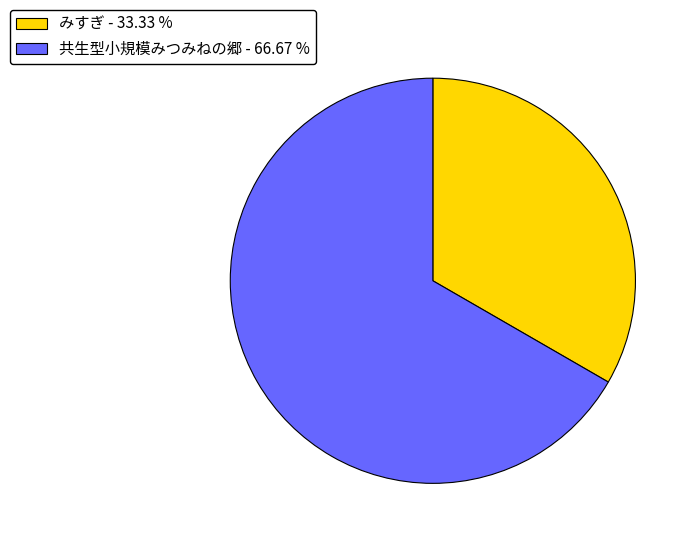

Combined, do みすぎ - 33.33 % and 共生型小規模みつみねの郷 - 66.67 % account for over 50%?

Yes